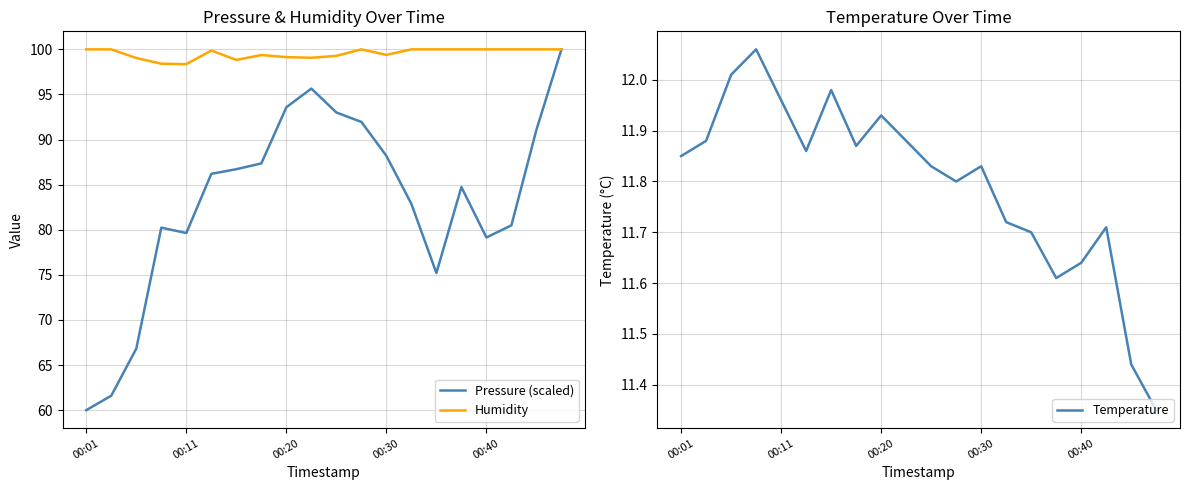

Is it true that Pressure (scaled) equals 75.2 at 14?

True